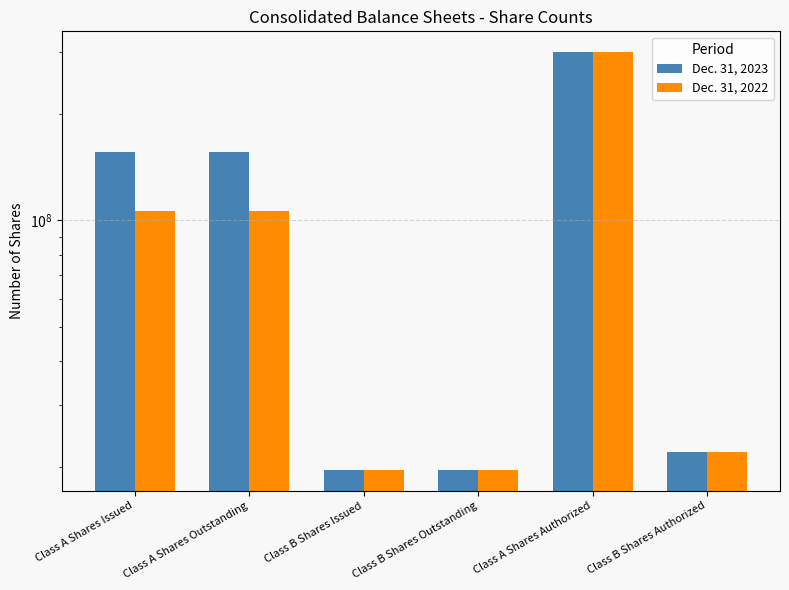

What is the difference between the maximum and second lowest values in the Dec. 31, 2022 series?

280372424